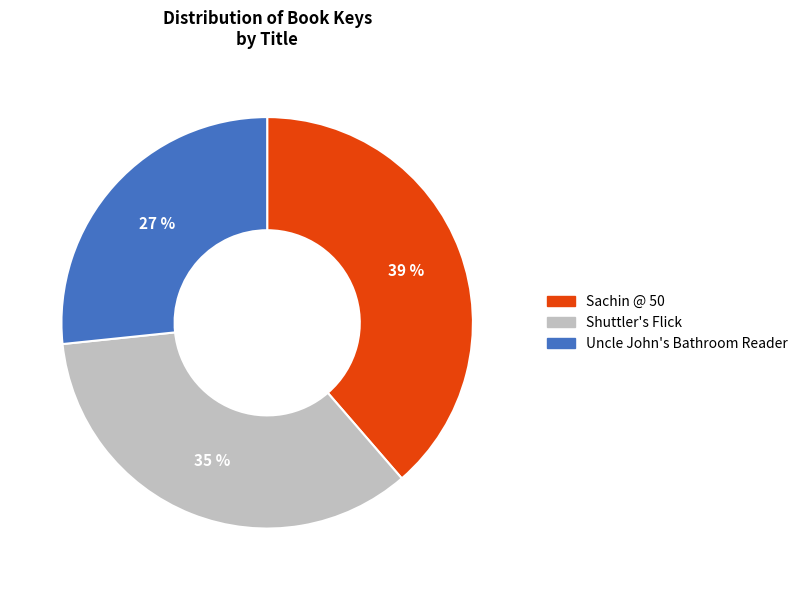

How many segments does this pie chart have?

3